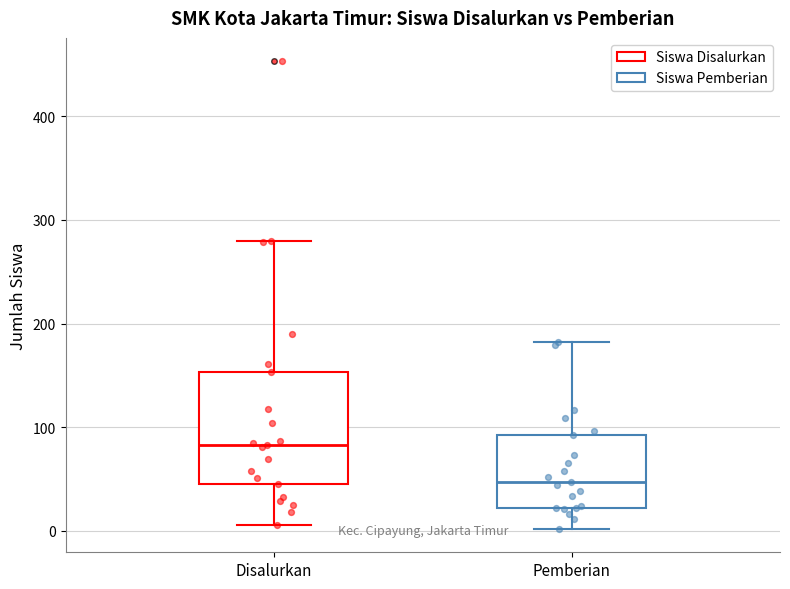

Comparing the boxes themselves (not the whiskers), which one is the tallest?

Disalurkan